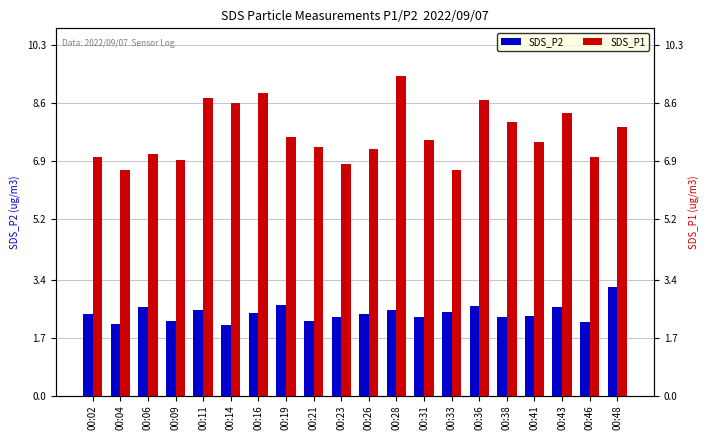

Reading right to left, transcribe all the data shown in this chart.

SDS_P2: 00:48=3.2	00:46=2.1	00:43=2.6	00:41=2.4	00:38=2.3	00:36=2.6	00:33=2.5	00:31=2.3	00:28=2.5	00:26=2.4	00:23=2.3	00:21=2.2	00:19=2.7	00:16=2.4	00:14=2.1	00:11=2.5	00:09=2.2	00:06=2.6	00:04=2.1	00:02=2.4
SDS_P1: 00:48=7.9	00:46=7.0	00:43=8.3	00:41=7.5	00:38=8.1	00:36=8.7	00:33=6.6	00:31=7.5	00:28=9.4	00:26=7.2	00:23=6.8	00:21=7.3	00:19=7.6	00:16=8.9	00:14=8.6	00:11=8.7	00:09=6.9	00:06=7.1	00:04=6.6	00:02=7.0